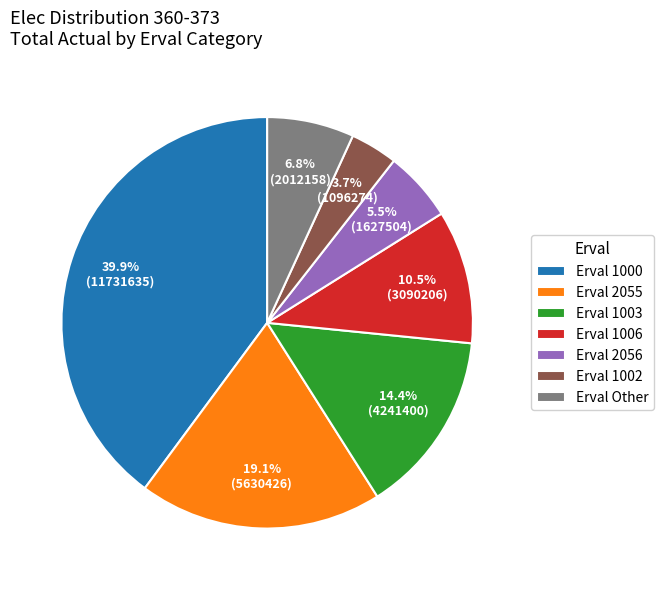

Is there any slice that represents more than half of the pie?

No